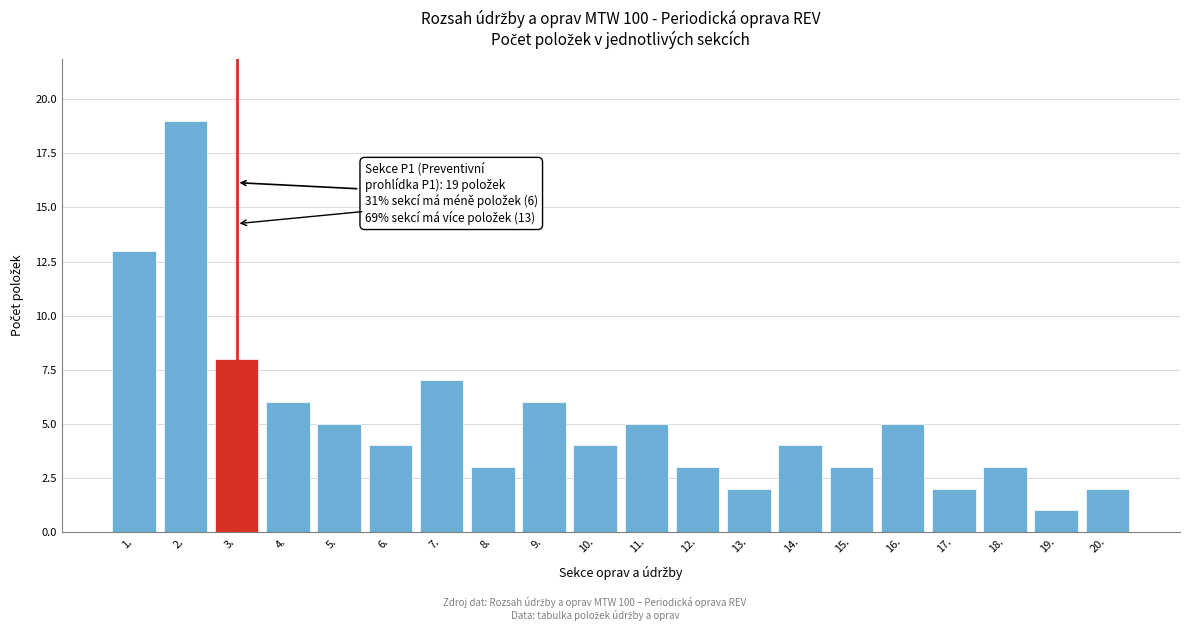

Reading left to right, extract all data points from this chart.

1.=13	2.=19	3.=8	4.=6	5.=5	6.=4	7.=7	8.=3	9.=6	10.=4	11.=5	12.=3	13.=2	14.=4	15.=3	16.=5	17.=2	18.=3	19.=1	20.=2